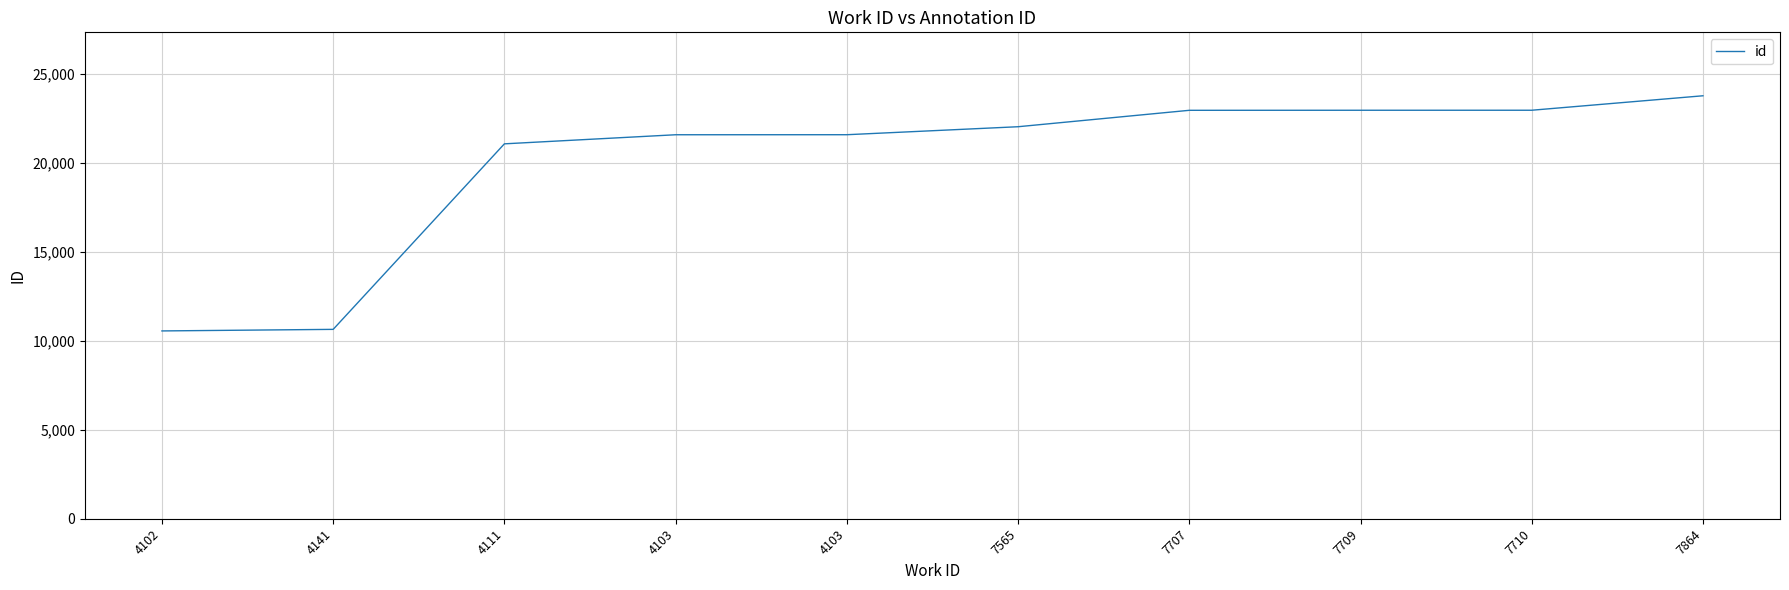

List the labels in order of value, smallest first.

4102, 4141, 4111, 4103, 4103, 7565, 7707, 7709, 7710, 7864